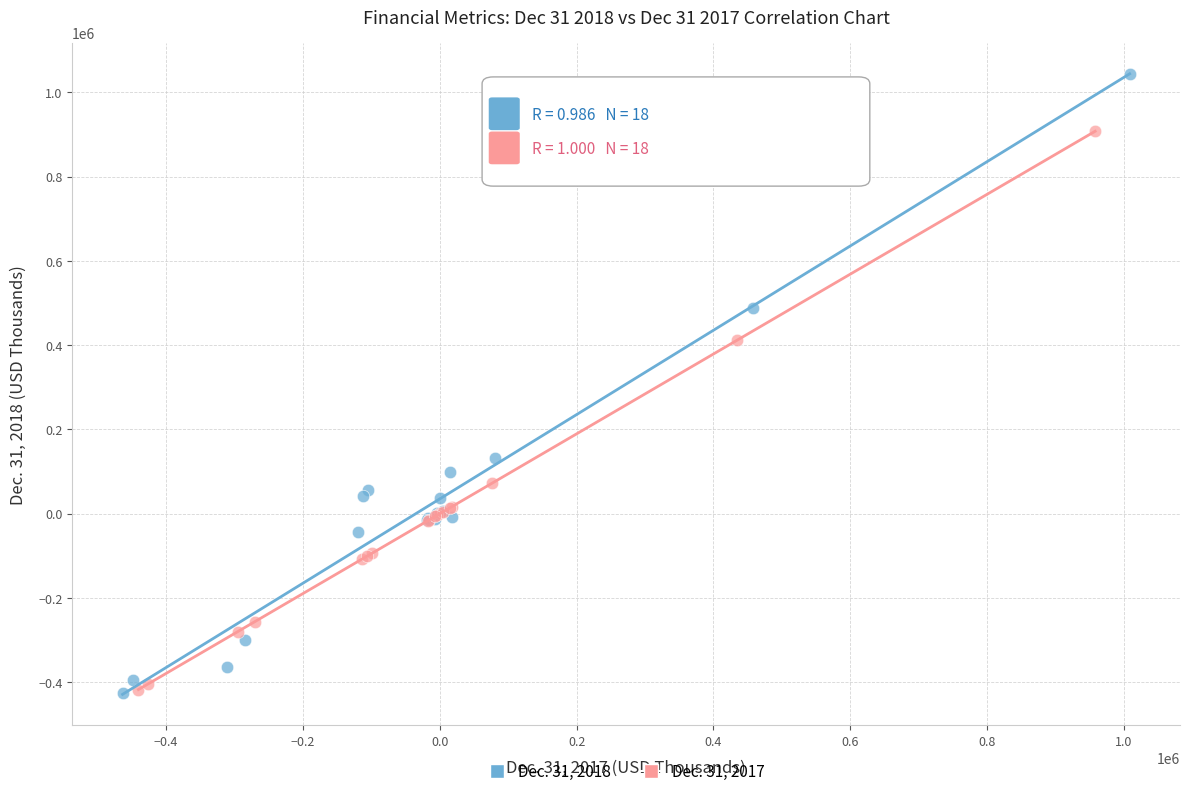

Which series contains the highest Y value?

Dec. 31, 2018